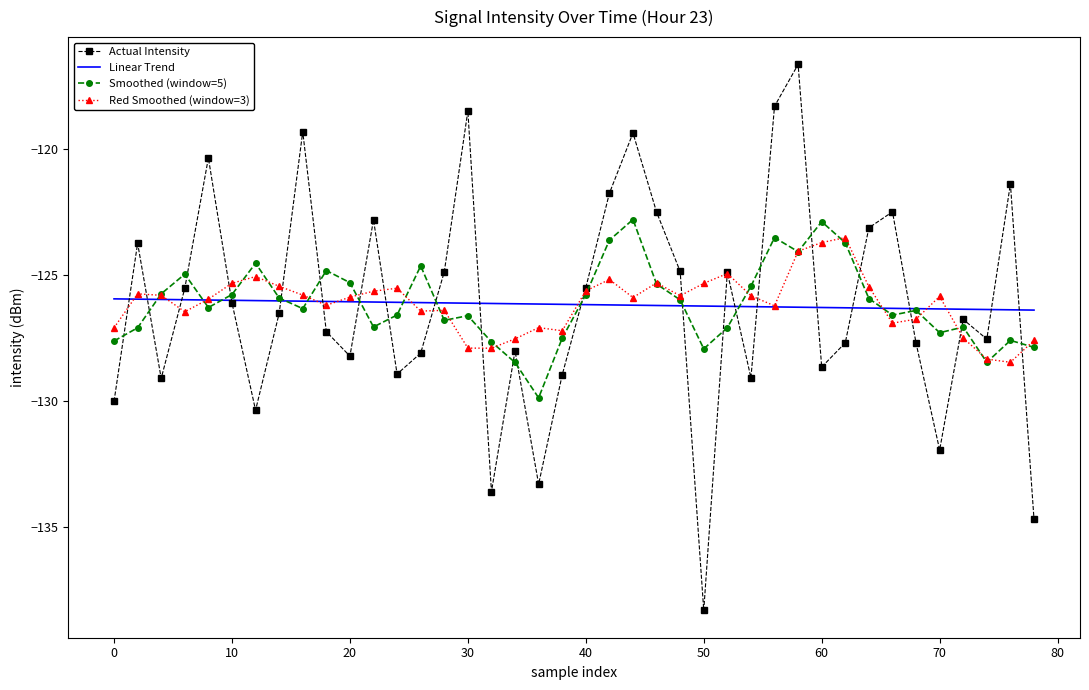

Which series has the largest range (max minus min)?

Actual Intensity